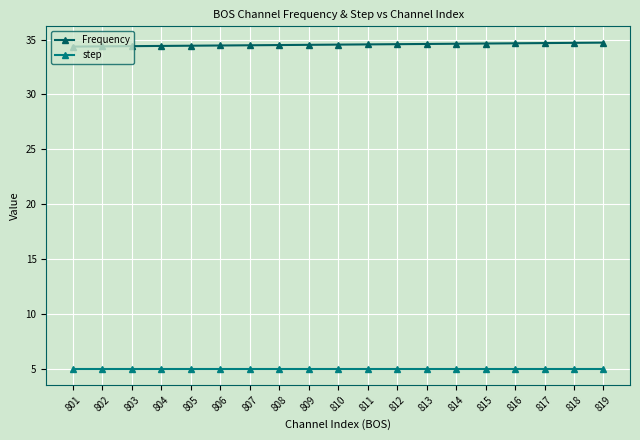

Rank the series by their maximum value, from lowest to highest.

step, Frequency